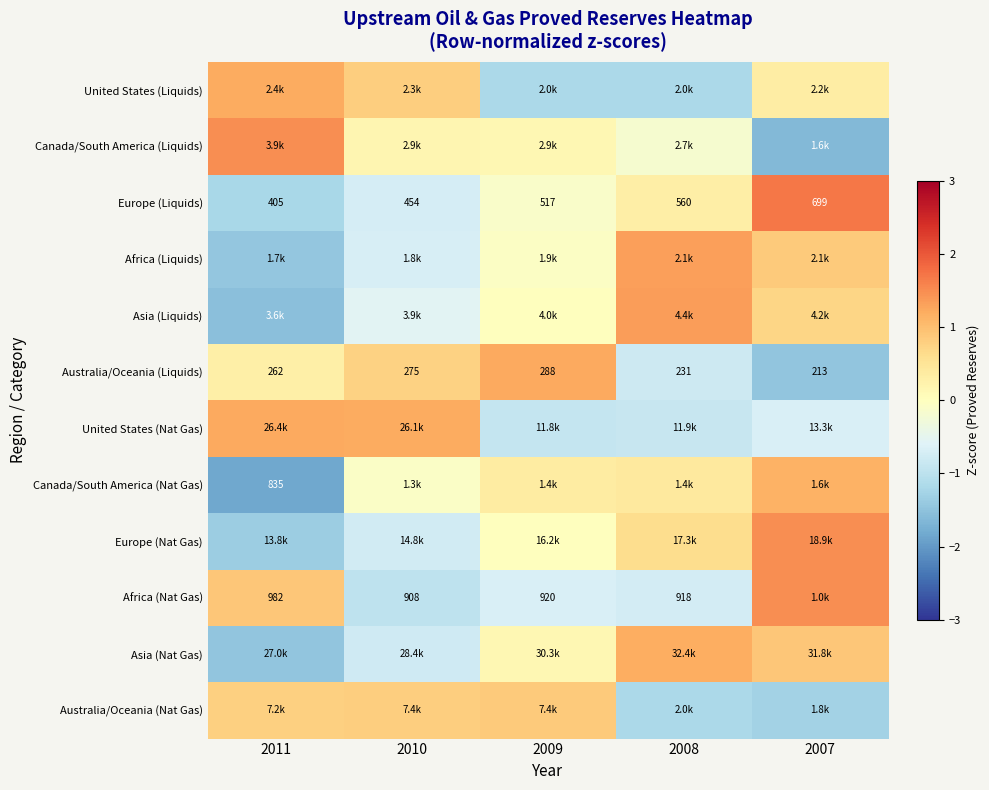

List the series in order of their peak value, highest first.

Europe (Liquids), Africa (Nat Gas), Canada/South America (Liquids), Europe (Nat Gas), Asia (Liquids), Africa (Liquids), United States (Nat Gas), Australia/Oceania (Liquids), United States (Liquids), Asia (Nat Gas), Canada/South America (Nat Gas), Australia/Oceania (Nat Gas)